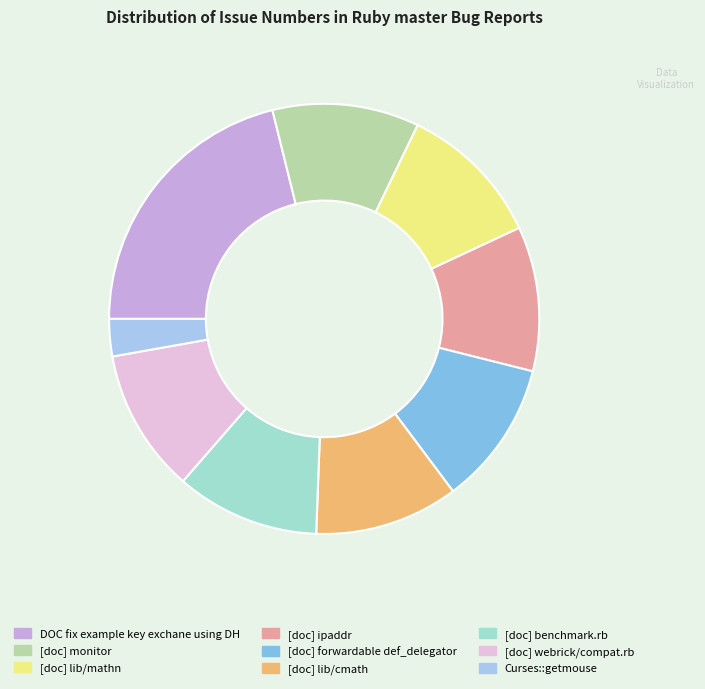

Between DOC fix example key exchane using DH and [doc] benchmark.rb, which is larger?

DOC fix example key exchane using DH